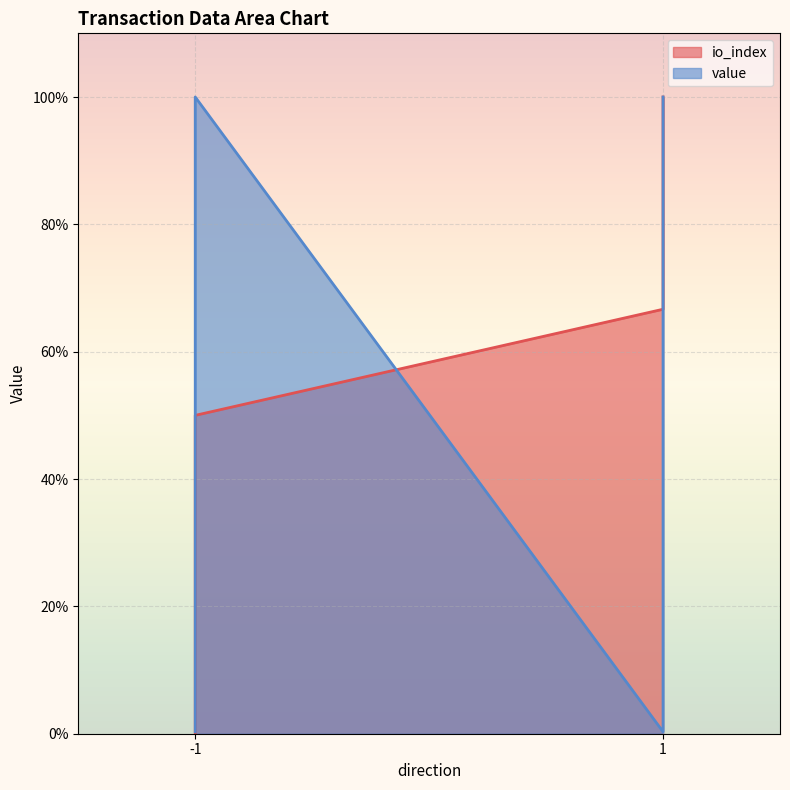

List the labels in order of value, largest first.

-1, 1, -1, 1